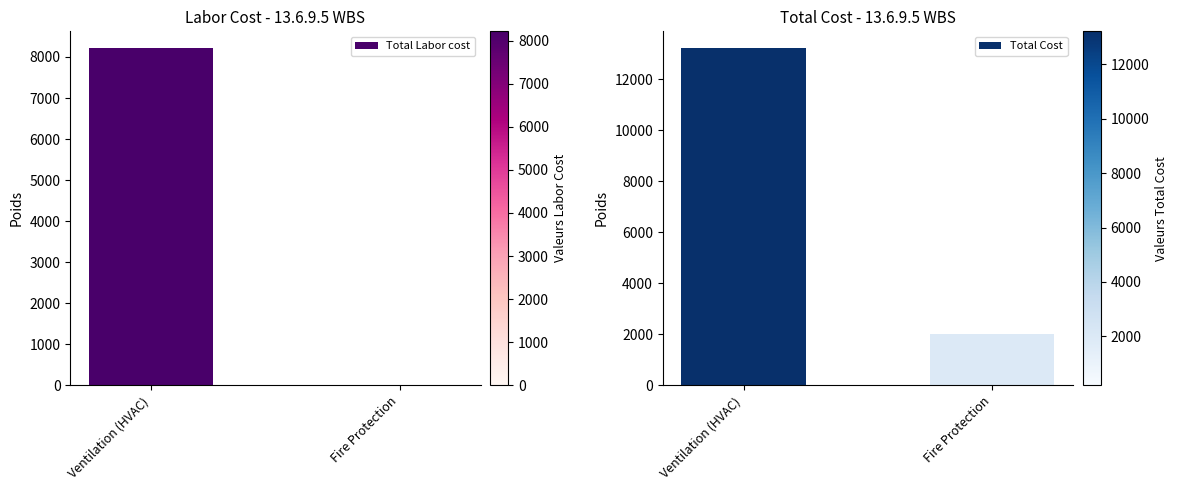

Reading left to right, transcribe all the data shown in this chart.

Total Labor cost: Ventilation (HVAC)=8213.5	Fire Protection=0.0
Total Cost: Ventilation (HVAC)=13213.5	Fire Protection=2000.0